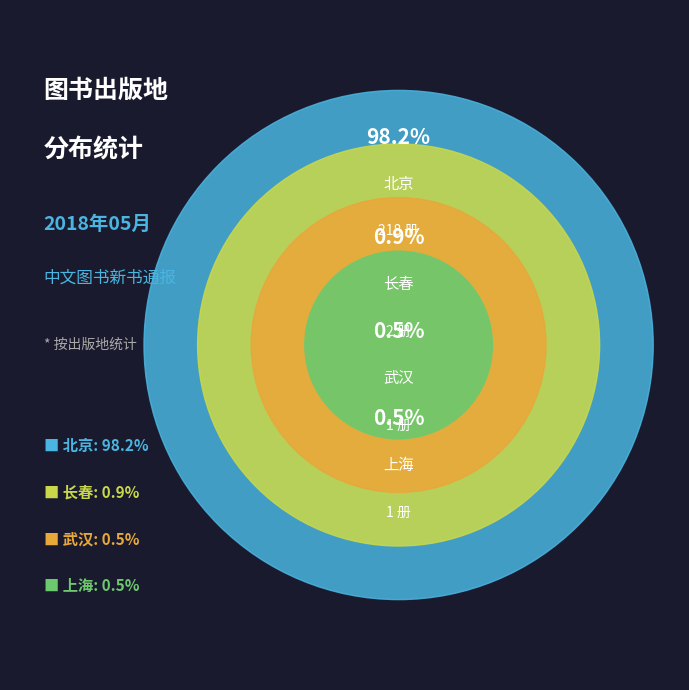

Rank the categories by value from highest to lowest.

北京, 长春, 武汉, 上海